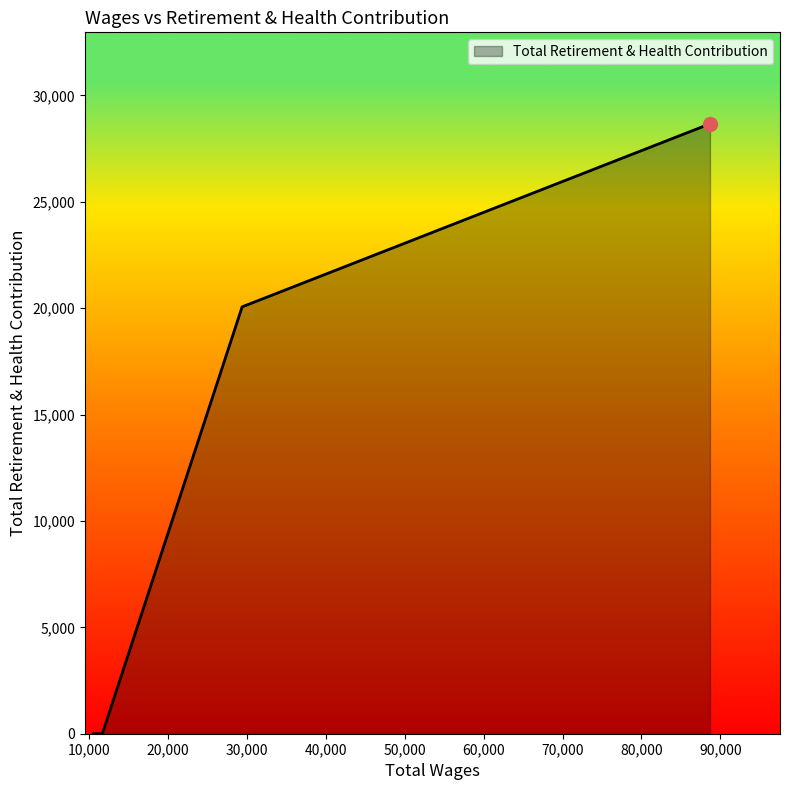

How many distinct data groups are displayed?

1